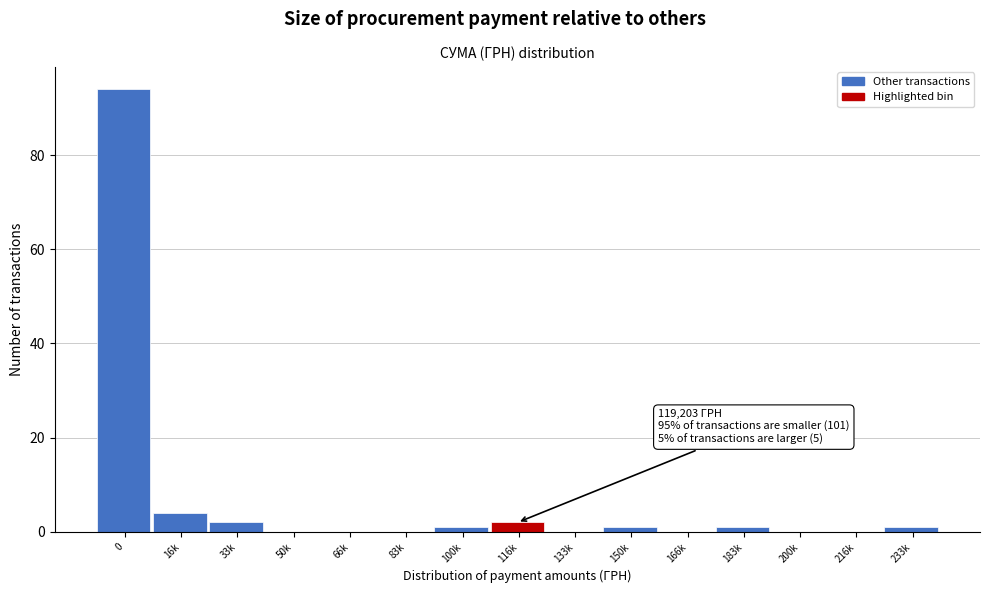

Reading left to right, transcribe all the data shown in this chart.

0=94	16k=4	33k=2	50k=0	66k=0	83k=0	100k=1	116k=2	133k=0	150k=1	166k=0	183k=1	200k=0	216k=0	233k=1